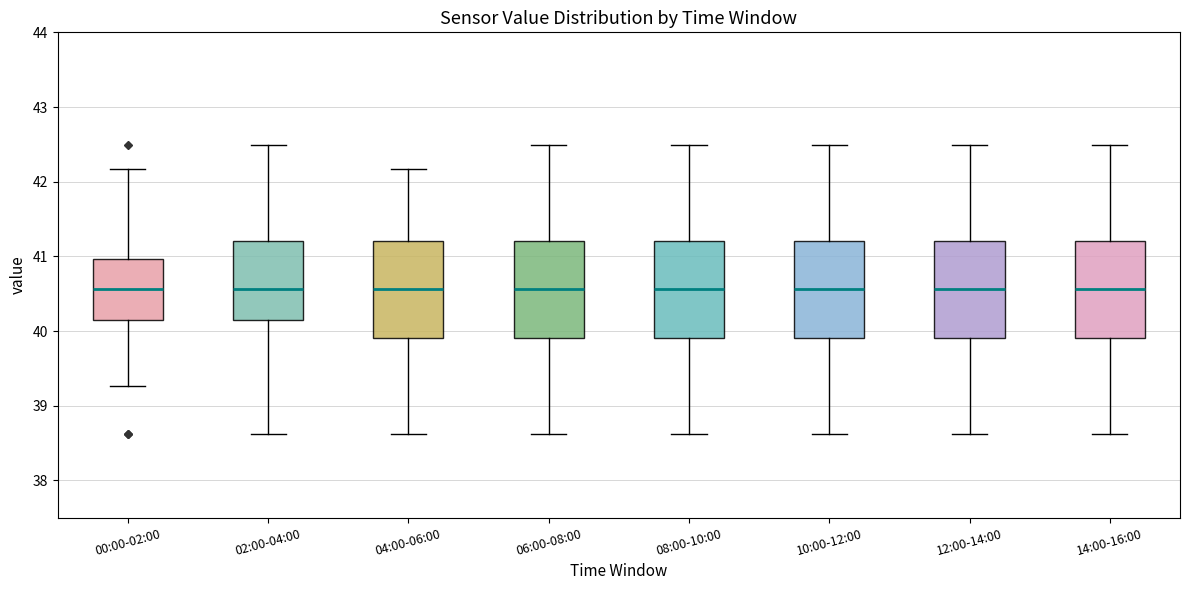

Where is the lower edge of the box for 04:00-06:00 on the y-axis? The values are not printed on the chart, so give them approximately, as read against the axis.

39.9